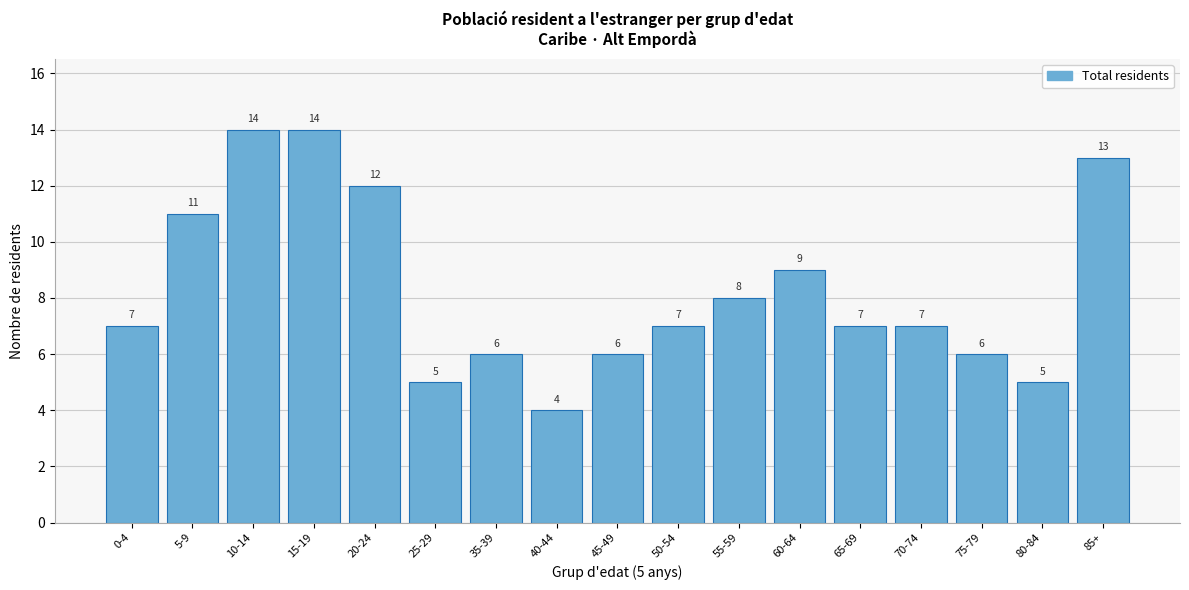

Reading left to right, what are all the values shown in this chart?

0-4=7	5-9=11	10-14=14	15-19=14	20-24=12	25-29=5	35-39=6	40-44=4	45-49=6	50-54=7	55-59=8	60-64=9	65-69=7	70-74=7	75-79=6	80-84=5	85+=13